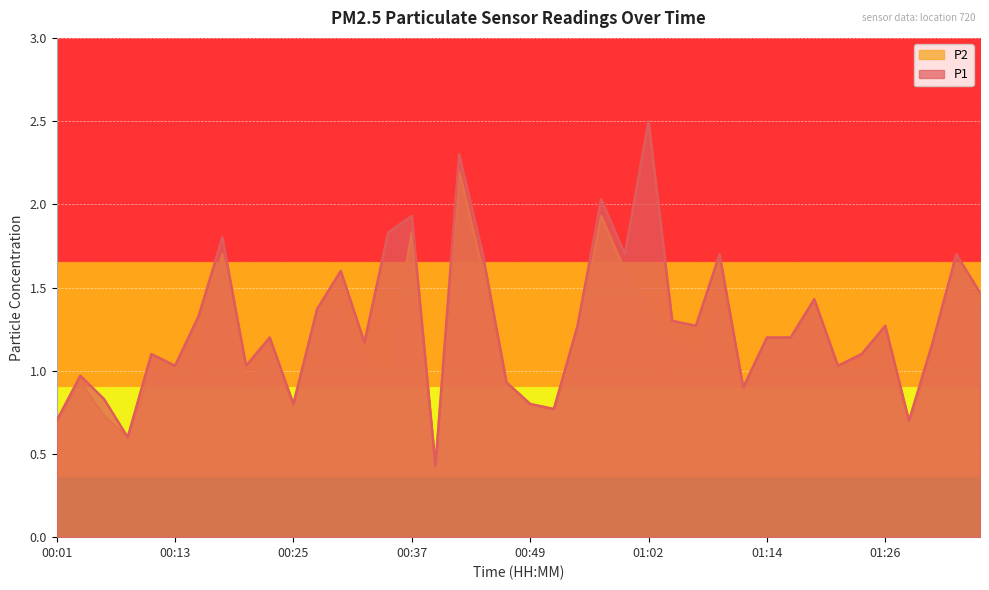

At which label does P2 reach its peak?

00:42